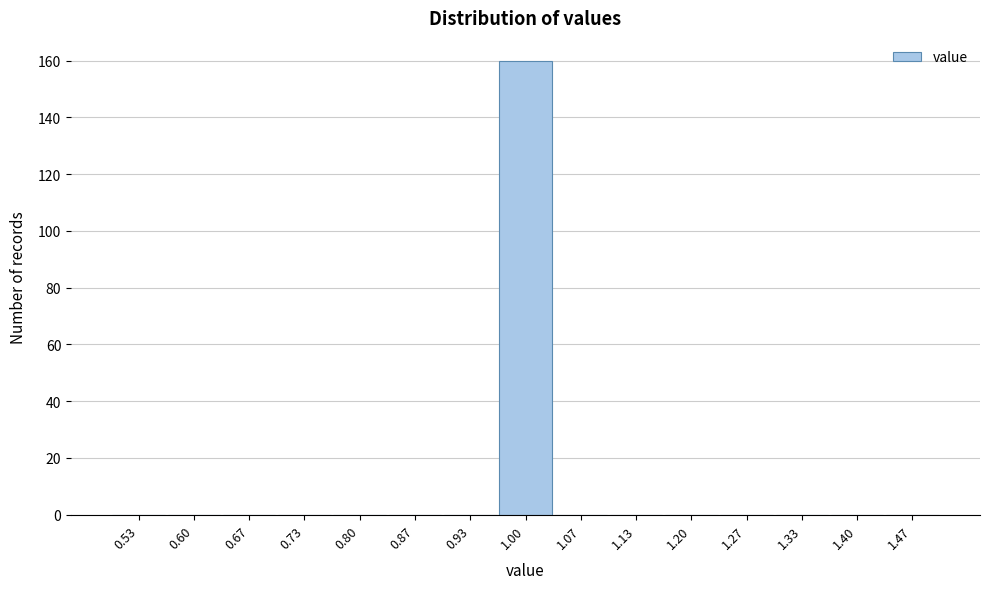

Reading left to right, list every bar in this chart as the range it spans on the x-axis followed by its height. Neither the bar edges nor the heights are printed on the chart, so give them approximately, as read against the axes.

0.50 to 0.57: 0
0.57 to 0.63: 0
0.63 to 0.70: 0
0.70 to 0.77: 0
0.77 to 0.83: 0
0.83 to 0.90: 0
0.90 to 0.97: 0
0.97 to 1.03: 160
1.03 to 1.10: 0
1.10 to 1.17: 0
1.17 to 1.23: 0
1.23 to 1.30: 0
1.30 to 1.37: 0
1.37 to 1.43: 0
1.43 to 1.50: 0